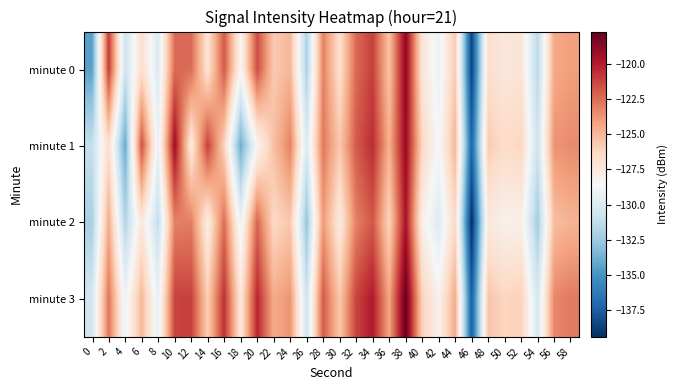

Count the number of data series in this chart.

4